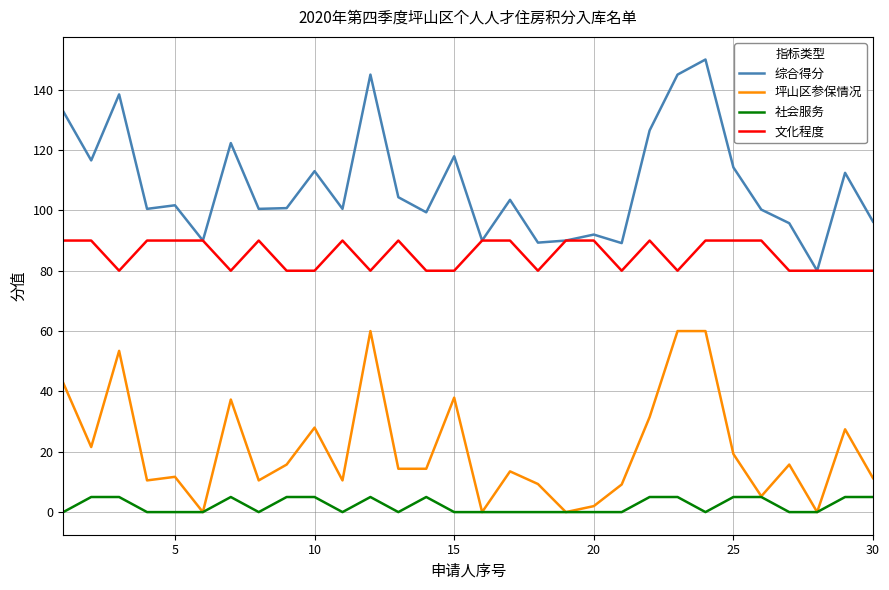

What is the lowest value of the 综合得分 series?

80.0